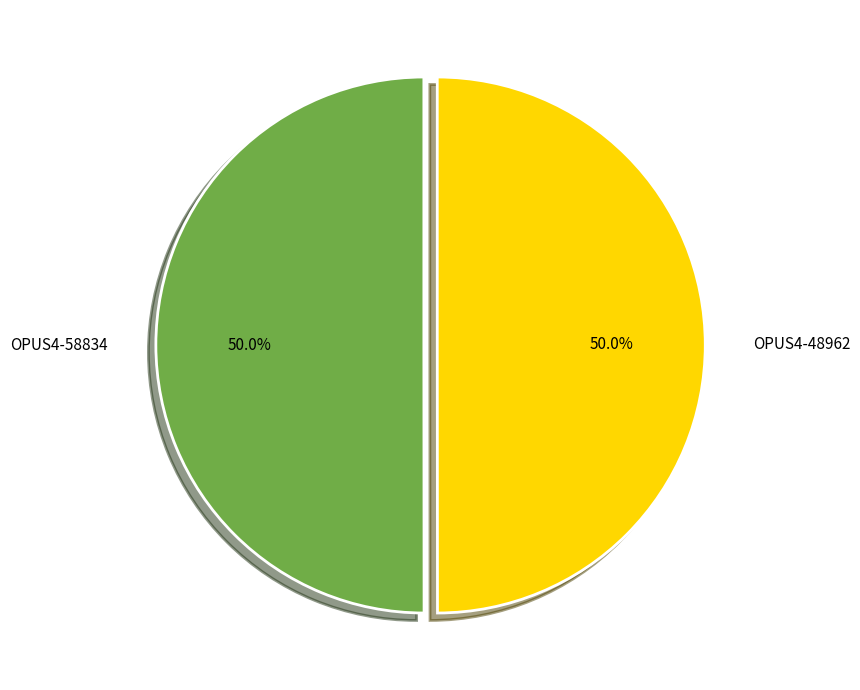

Is the sum of OPUS4-58834 and OPUS4-48962 greater than half?

Yes